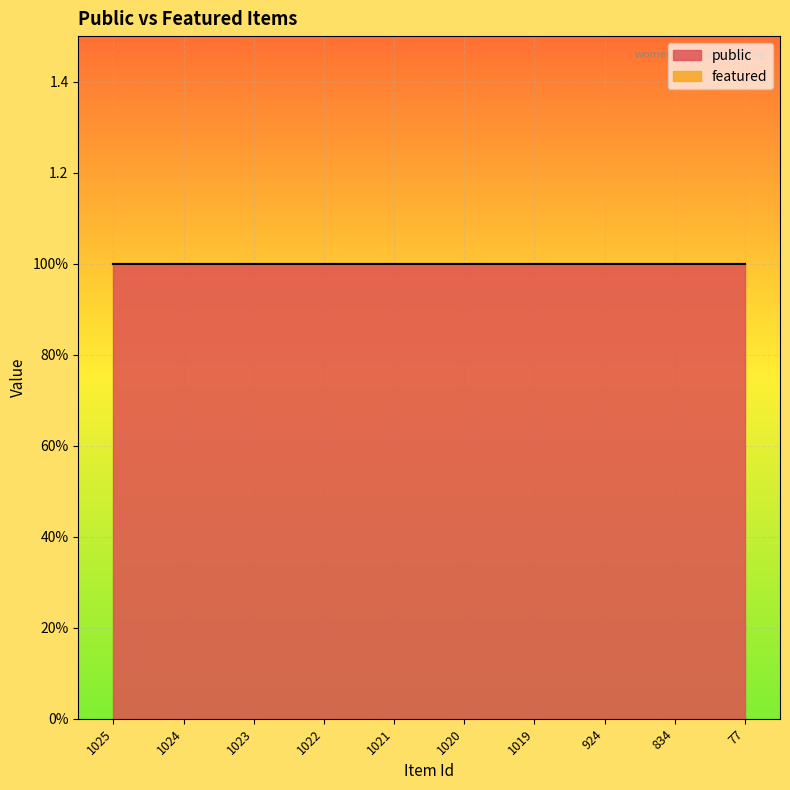

Between 1020 and 77, which series saw the biggest shift?

public